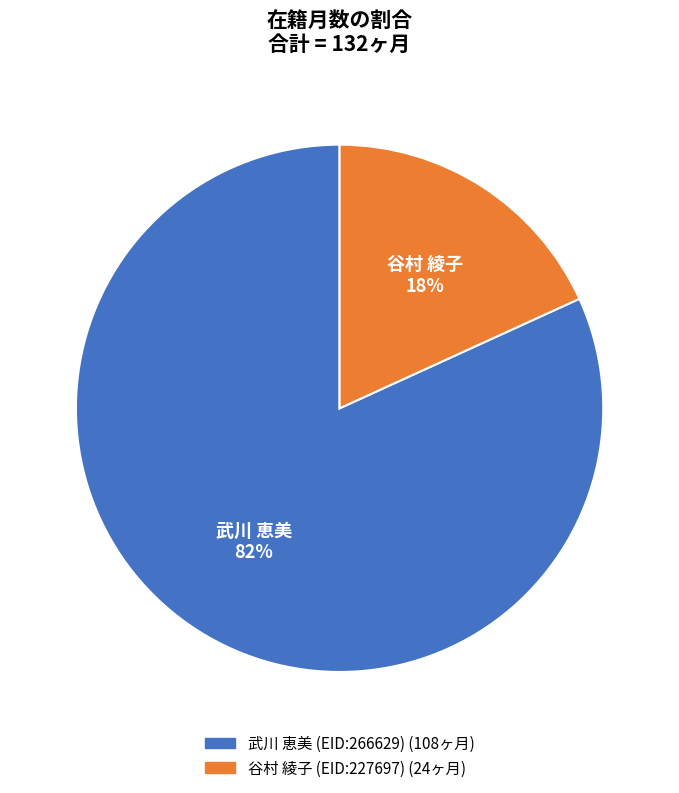

Which slice is the largest?

武川 恵美 (EID:266629)